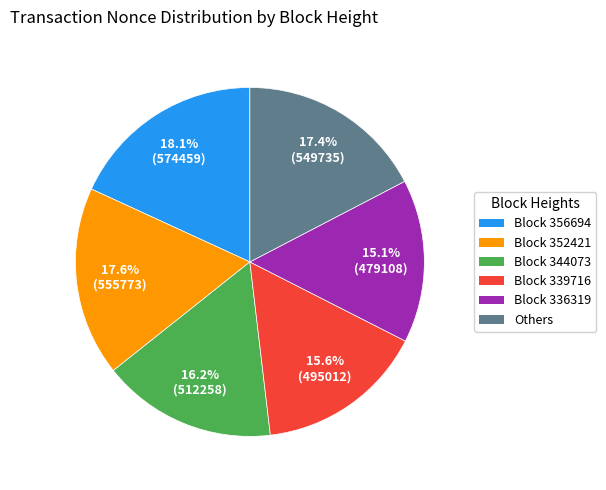

Does any single category account for the majority?

No